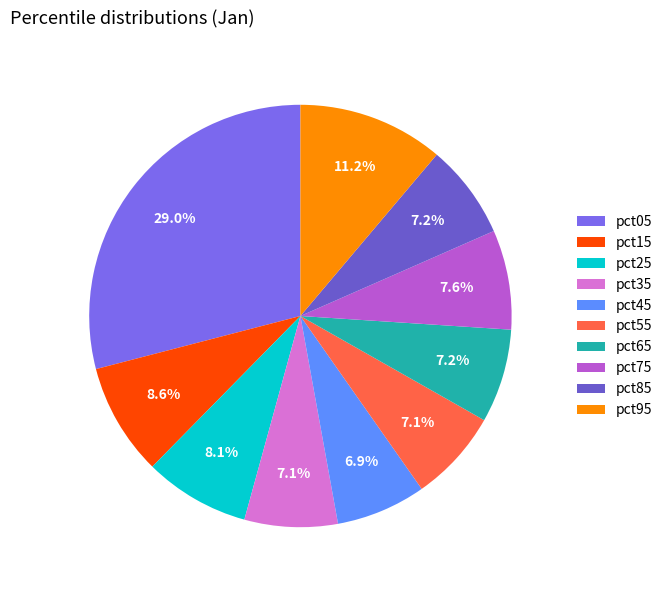

Rank the categories by value from lowest to highest.

pct45, pct55, pct35, pct65, pct85, pct75, pct25, pct15, pct95, pct05